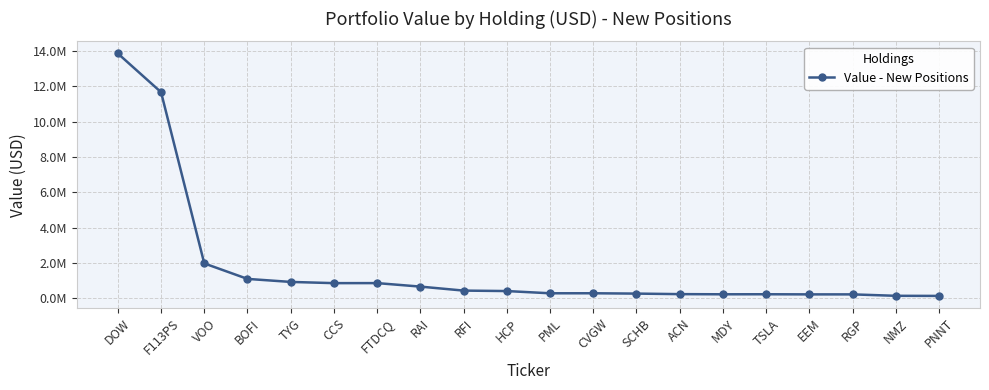

How many interior local peaks (higher than both neighbors) does the data have?

3